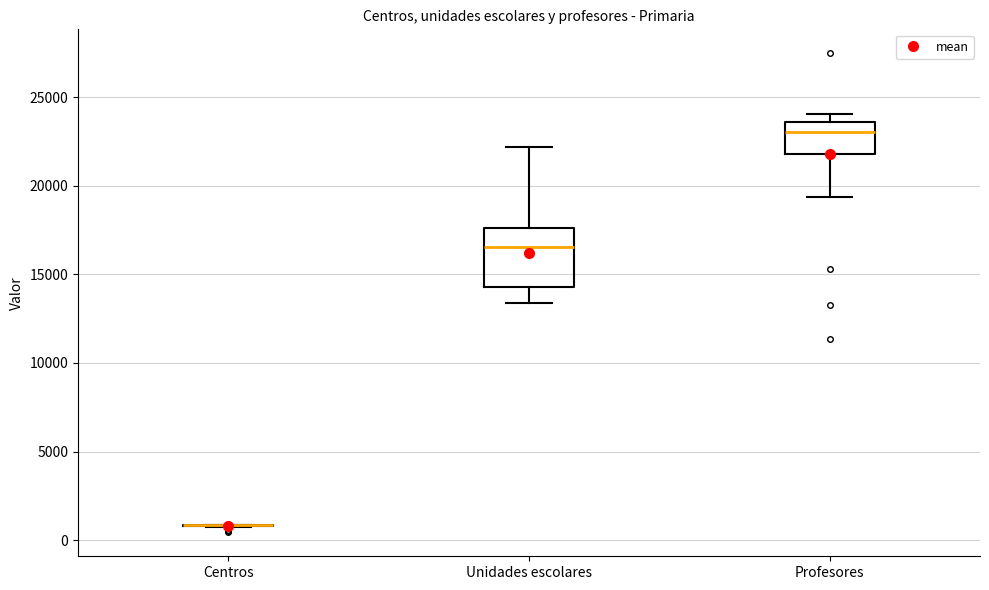

Reading left to right, read every box against the y-axis: the position of its median line, the range the box covers, and the ends of its whiskers. The values are not printed on the chart, so give them approximately, as read against the axis.

Centros: box collapsed to a line at 1000, whiskers 500 to 1000
Unidades escolares: median 16500, box 14500 to 17500, whiskers 13500 to 22000
Profesores: median 23000, box 22000 to 23500, whiskers 19500 to 24000